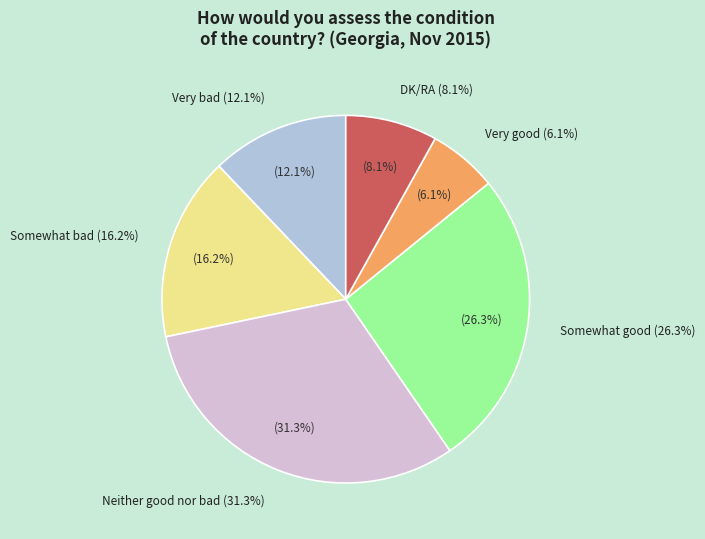

The Very good slice represents 17% of the pie. True or false?

False